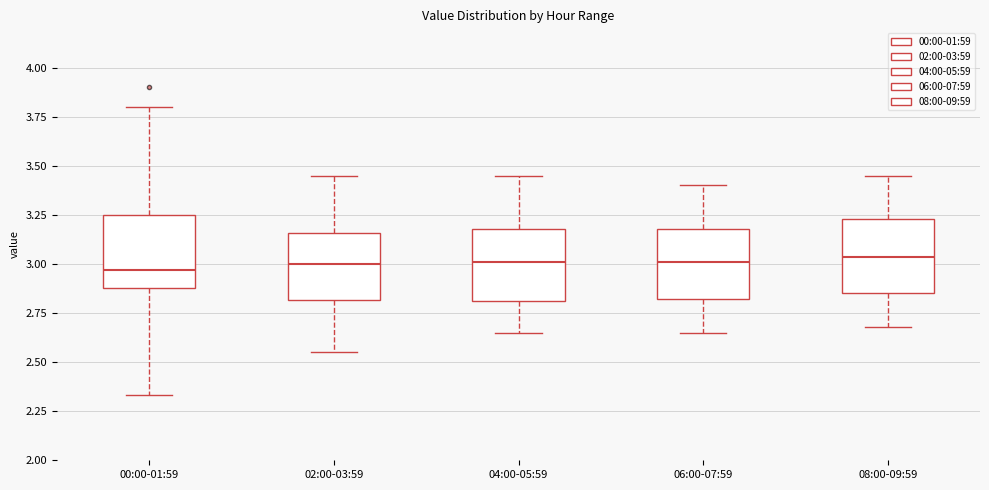

Reading left to right, read every box against the y-axis: the position of its median line, the range the box covers, and the ends of its whiskers. The values are not printed on the chart, so give them approximately, as read against the axis.

00:00-01:59: median 2.95, box 2.90 to 3.25, whiskers 2.35 to 3.80
02:00-03:59: median 3.00, box 2.80 to 3.15, whiskers 2.55 to 3.45
04:00-05:59: median 3.00, box 2.80 to 3.20, whiskers 2.65 to 3.45
06:00-07:59: median 3.00, box 2.80 to 3.20, whiskers 2.65 to 3.40
08:00-09:59: median 3.05, box 2.85 to 3.25, whiskers 2.70 to 3.45